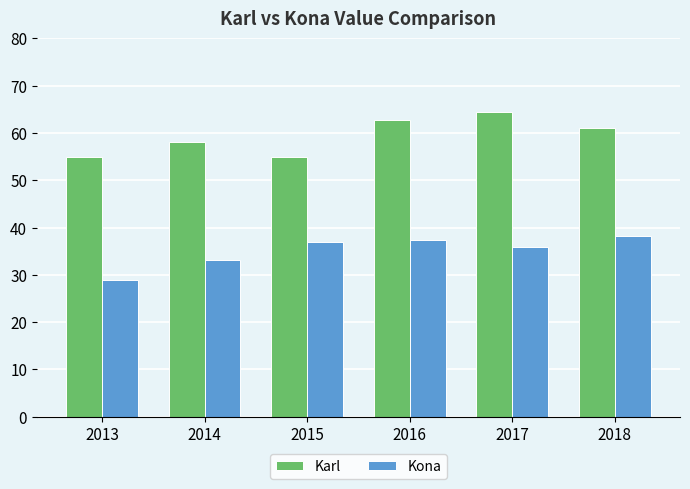

Is the value of Kona at 2015 greater than the value of Karl at 2014?

No